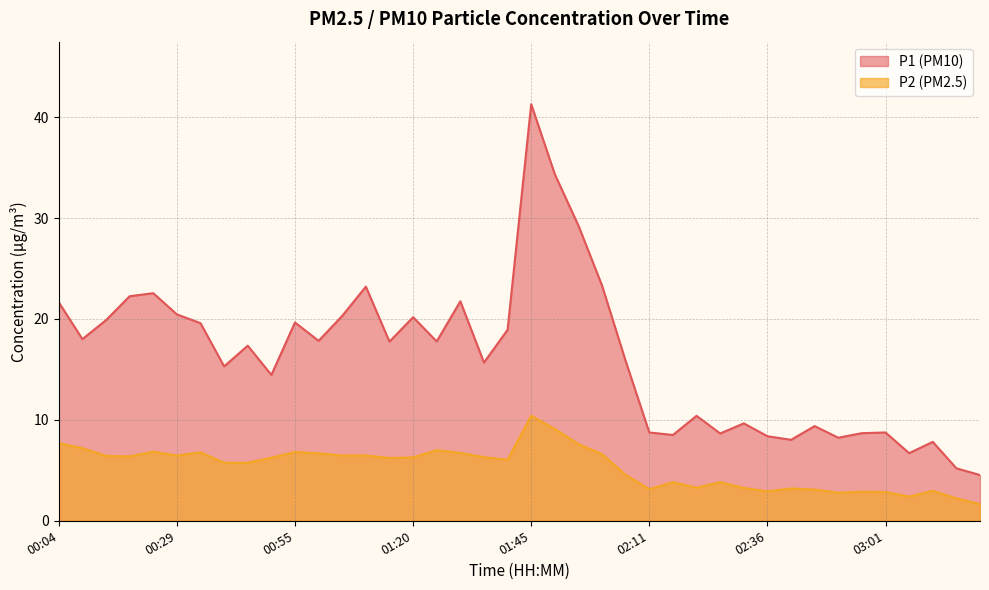

True or false: P2 and P1 cross at least once.

False